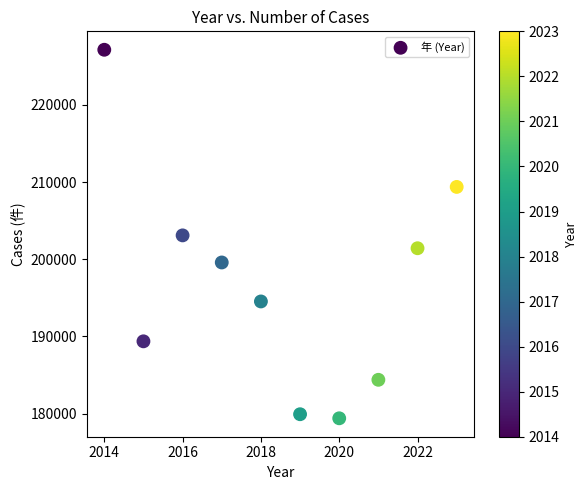

What is the average Y value?

196814